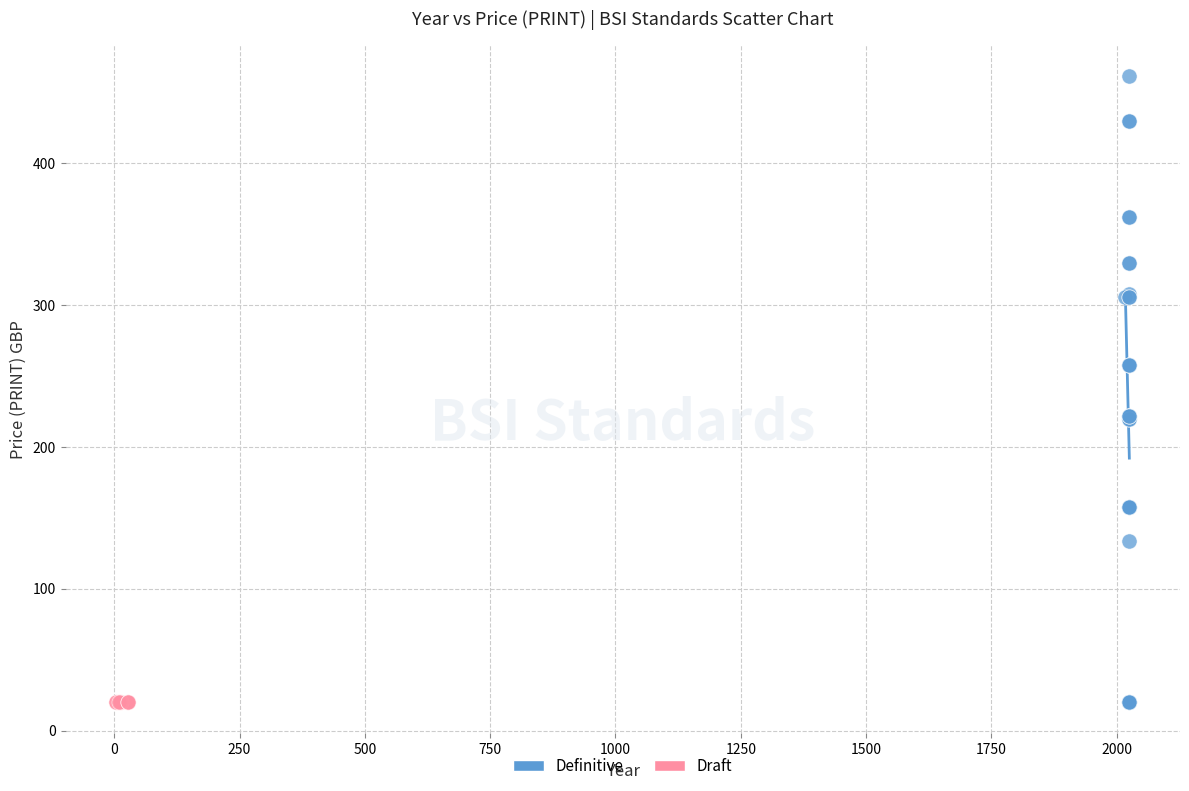

Which series reaches the maximum Y coordinate?

Definitive